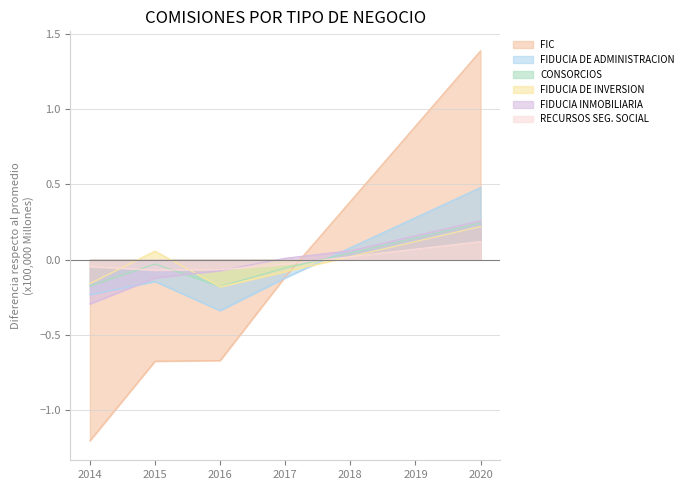

Where do RECURSOS SEG. SOCIAL and FIC first cross each other?

2017 and 2018